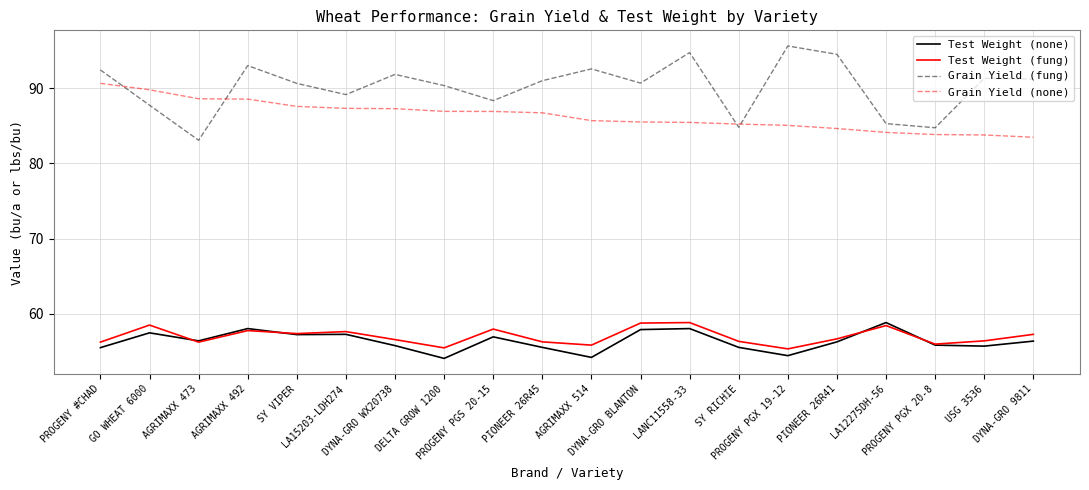

What are all the series names shown in the legend?

Test Weight (none), Test Weight (fung), Grain Yield (fung), Grain Yield (none)